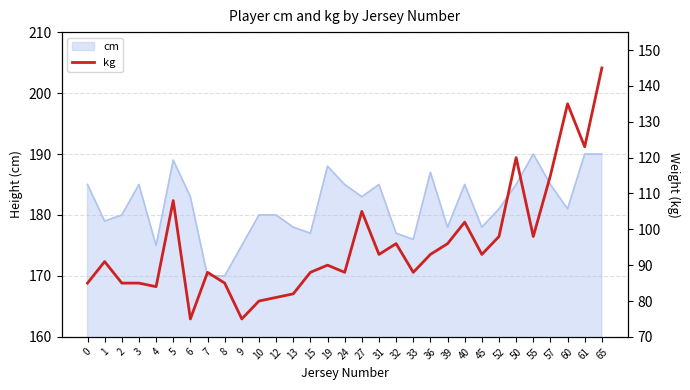

What is the greatest value displayed?

145